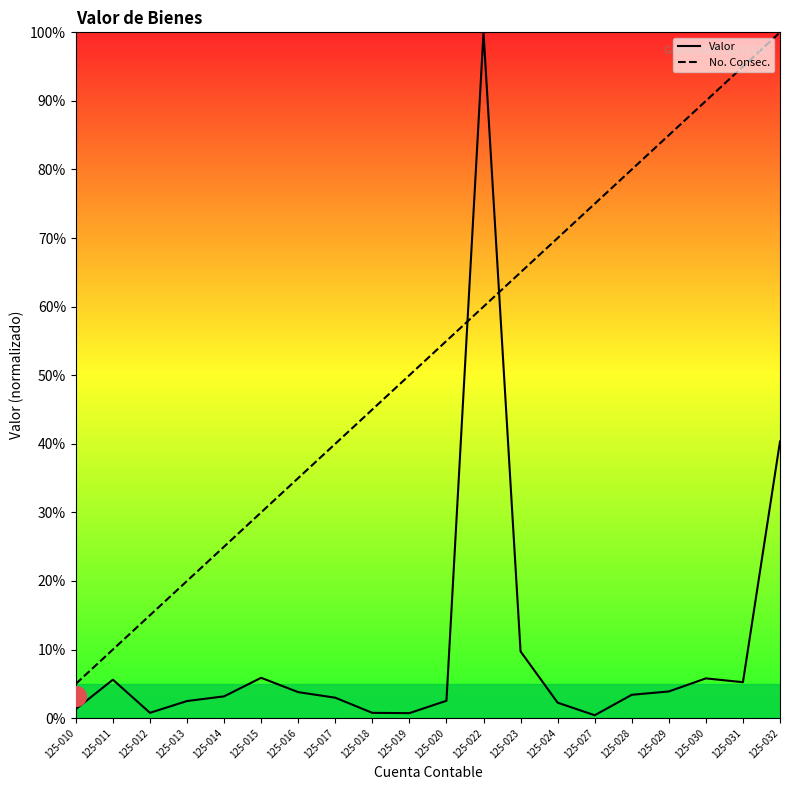

Which series has the widest spread of Y values?

Valor